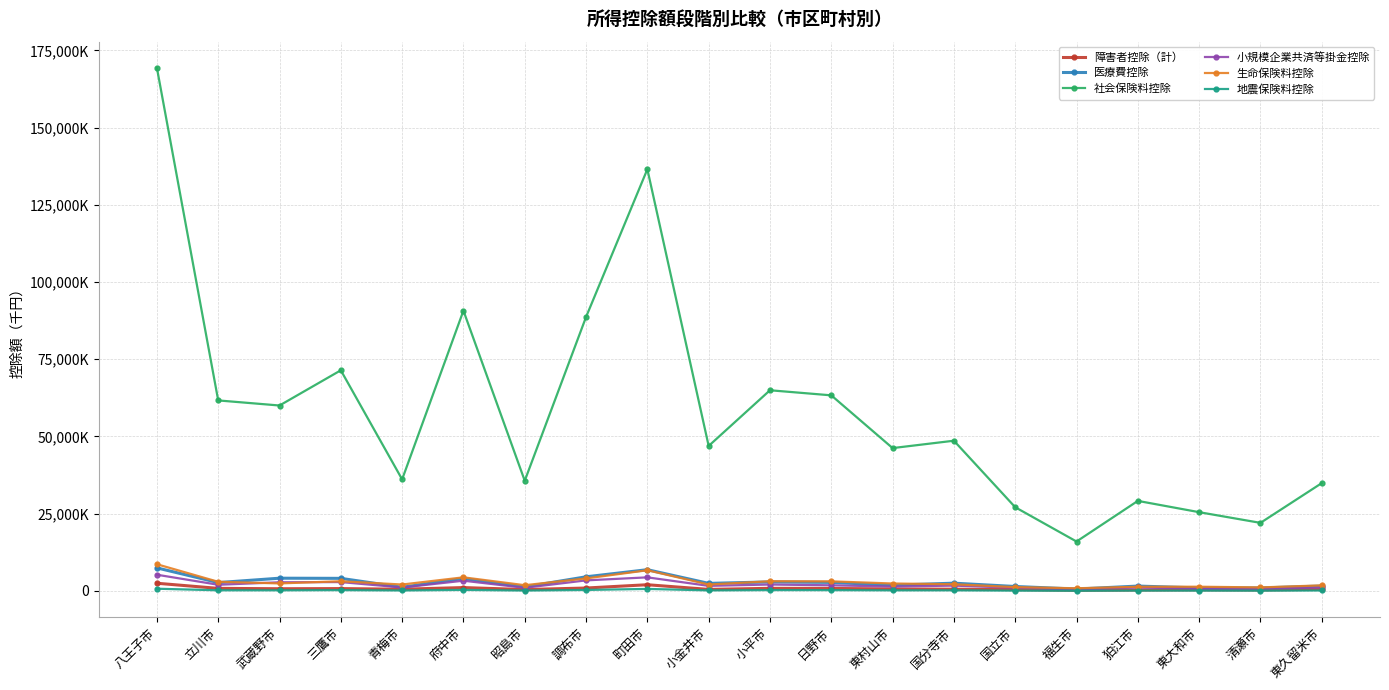

True or false: 医療費控除 and 障害者控除（計） cross at least once.

False